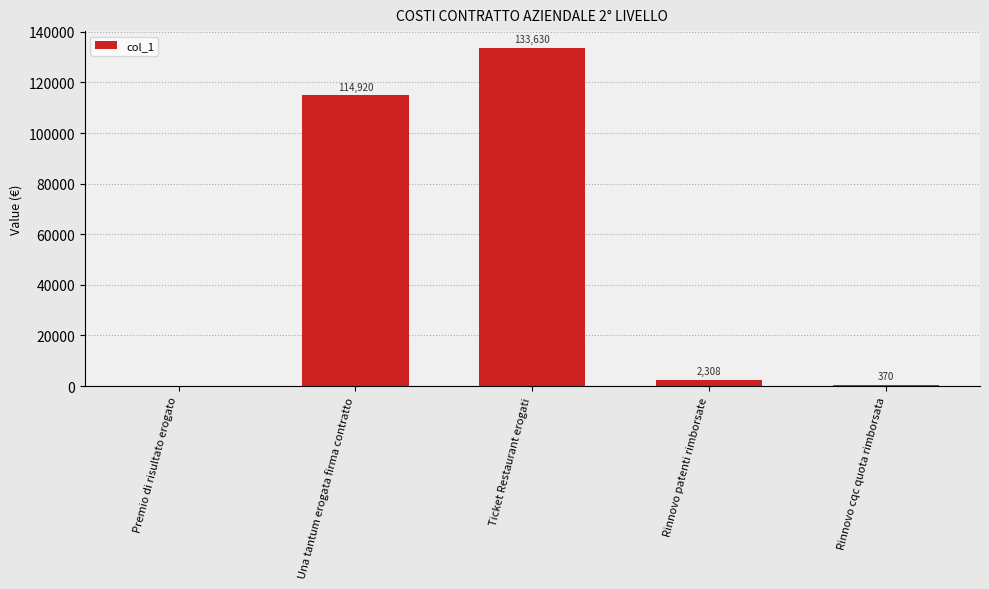

The chart shows a value of 133630 at Ticket Restaurant erogati. True or false?

True